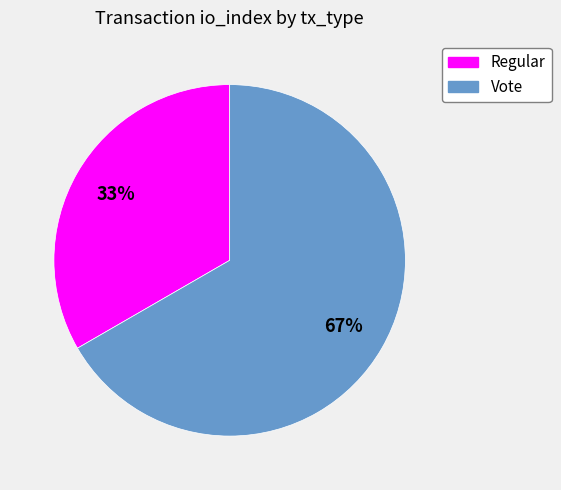

To the nearest percent, what is the average slice percentage?

50%